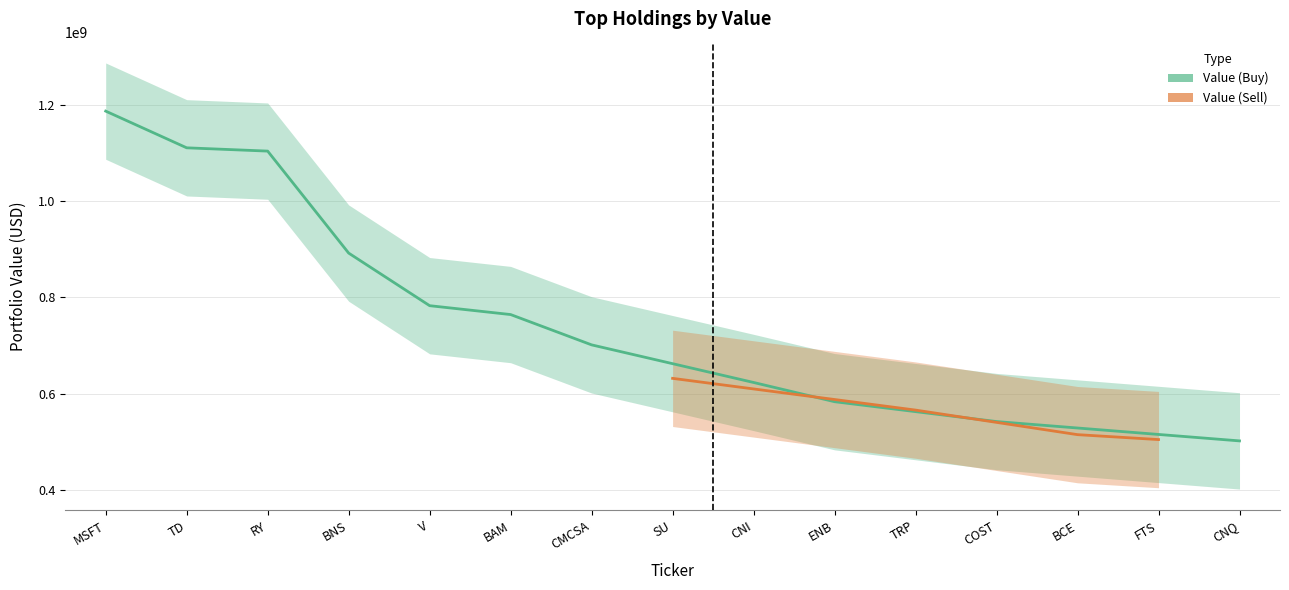

The Value (Buy) series shows -374782828 at SU. True or false?

False